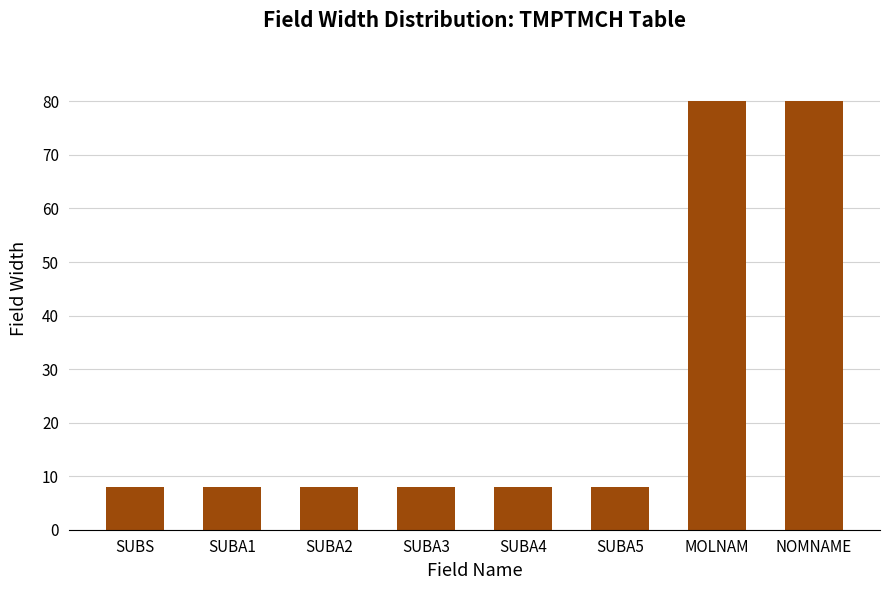

What is the smallest value displayed?

8